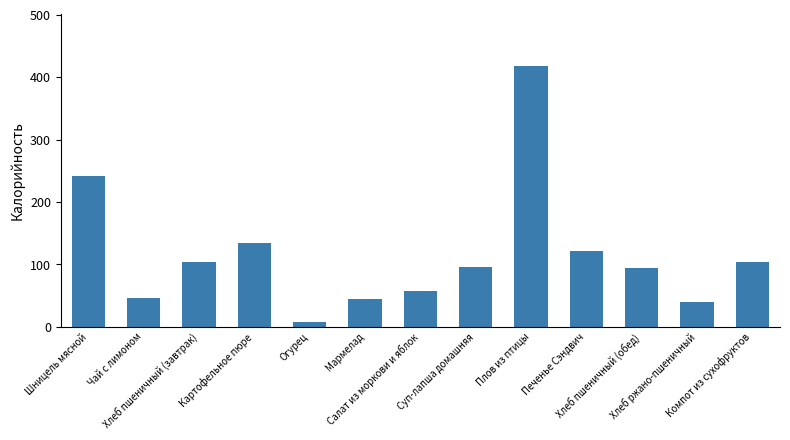

What is the sum of the values at Хлеб пшеничный (завтрак) and Чай с лимоном?

150